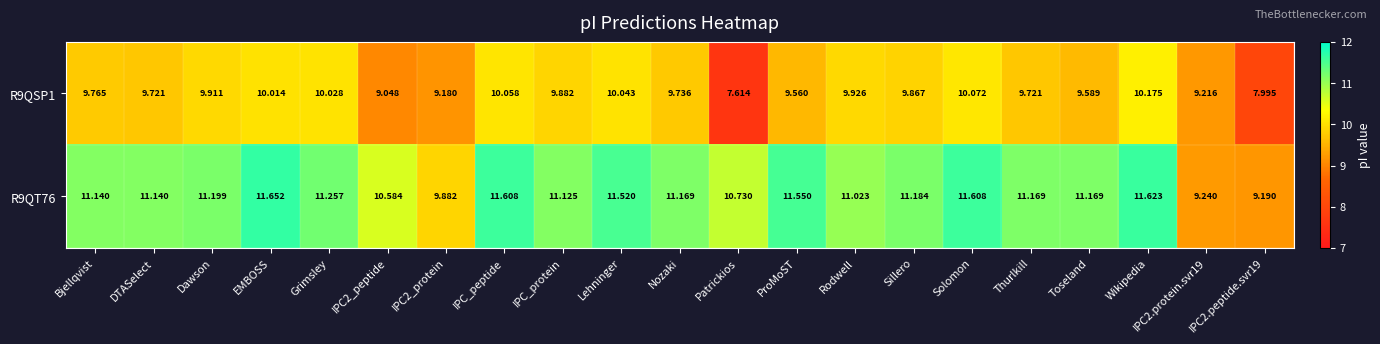

At which label does R9QSP1 first exceed 9?

Bjellqvist